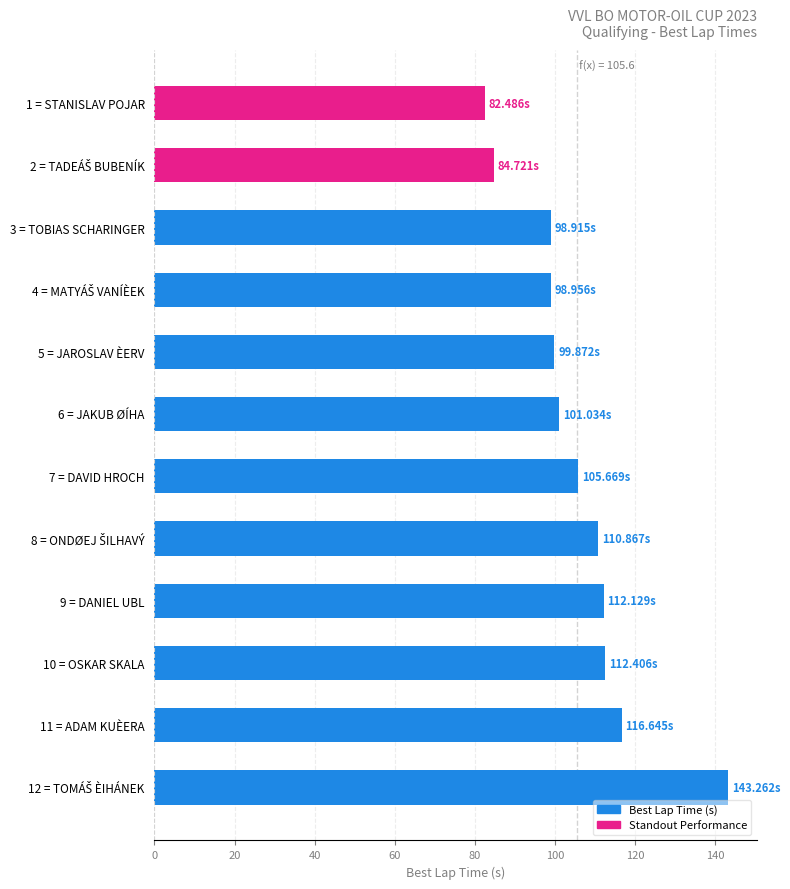

Between 10 = OSKAR SKALA and 1 = STANISLAV POJAR, which is larger?

10 = OSKAR SKALA